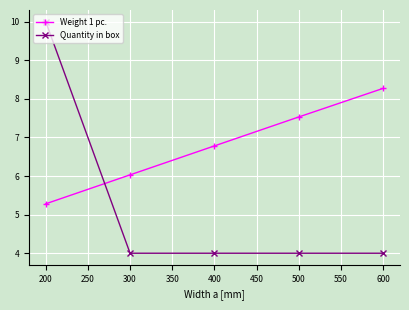

At how many categories does at least one series exceed 9?

1